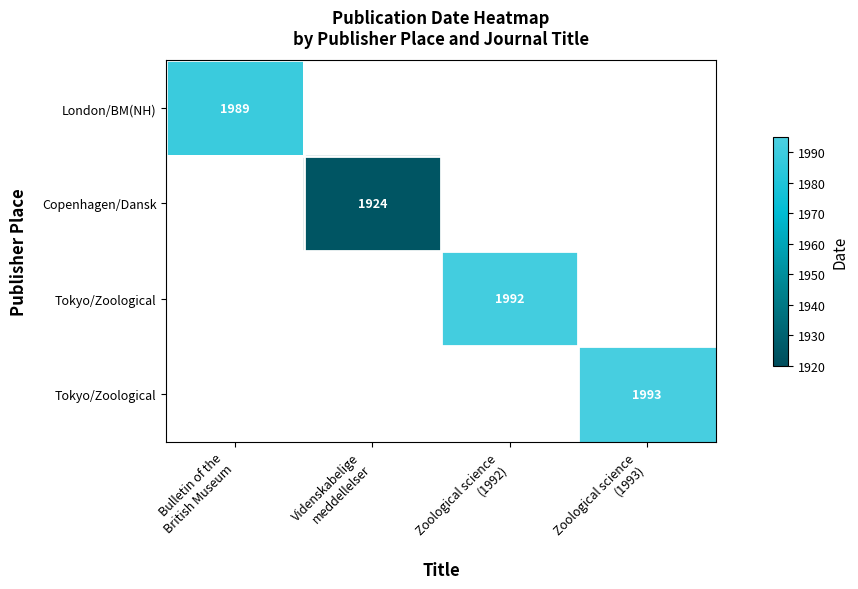

At how many categories does at least one series exceed 1935?

3